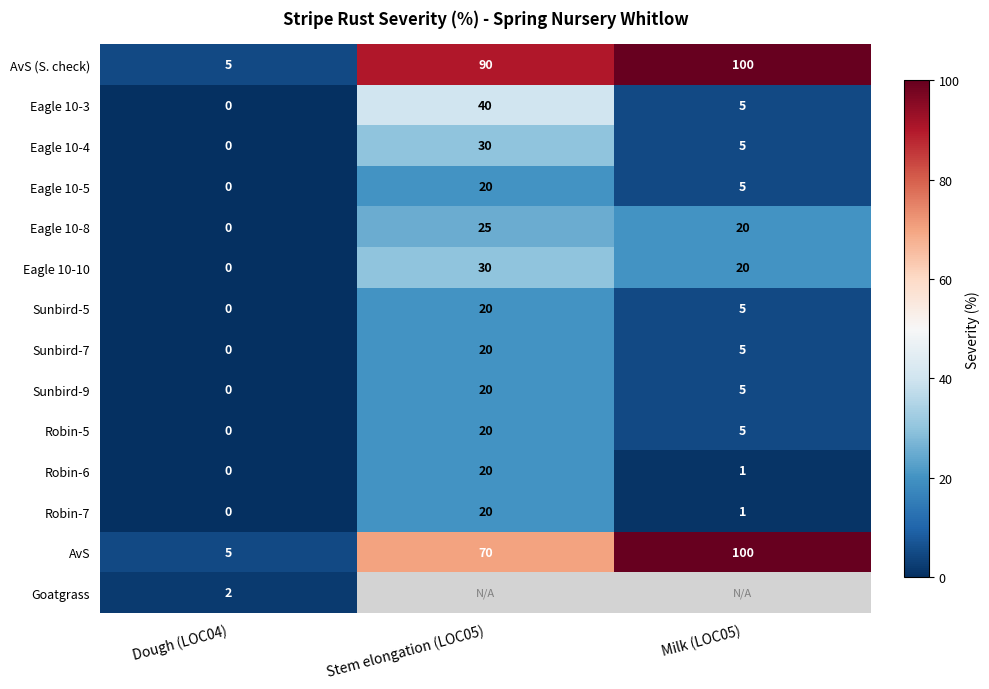

Is the value of AvS (S. check) at Milk (LOC05) greater than the value of Eagle 10-8 at Dough (LOC04)?

Yes